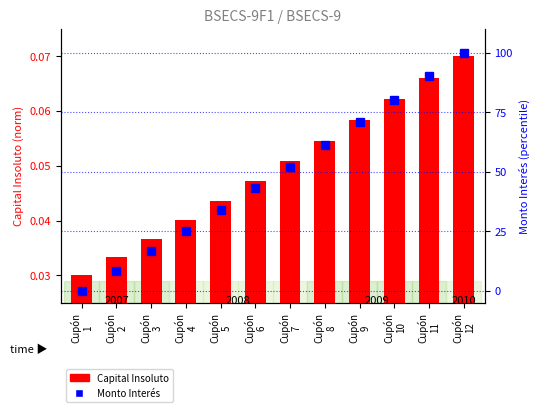

What is the difference between the maximum and minimum values in the Monto Interes series?

100.0